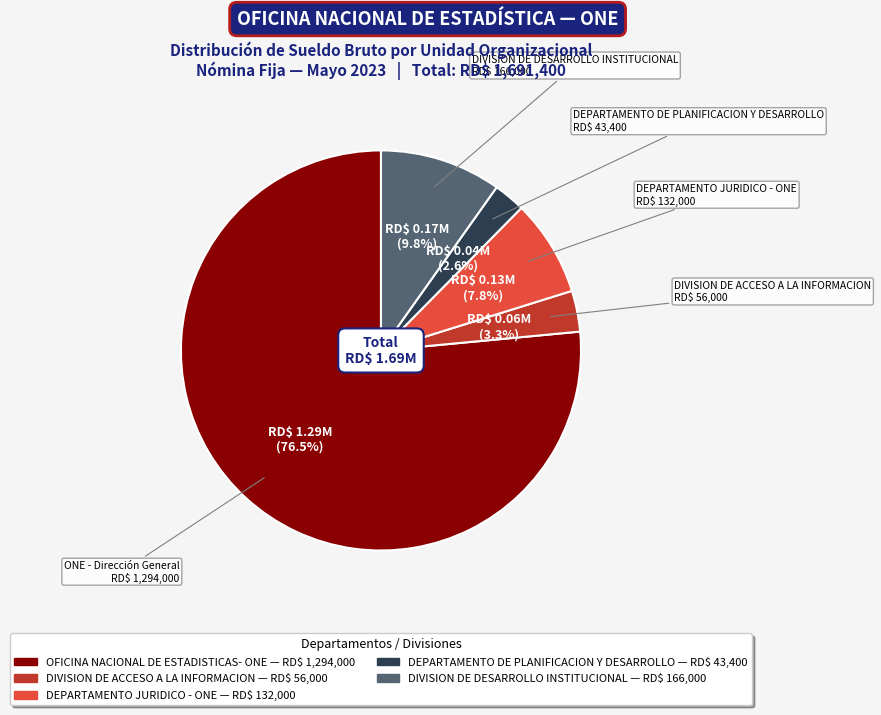

Does any single category account for the majority?

Yes